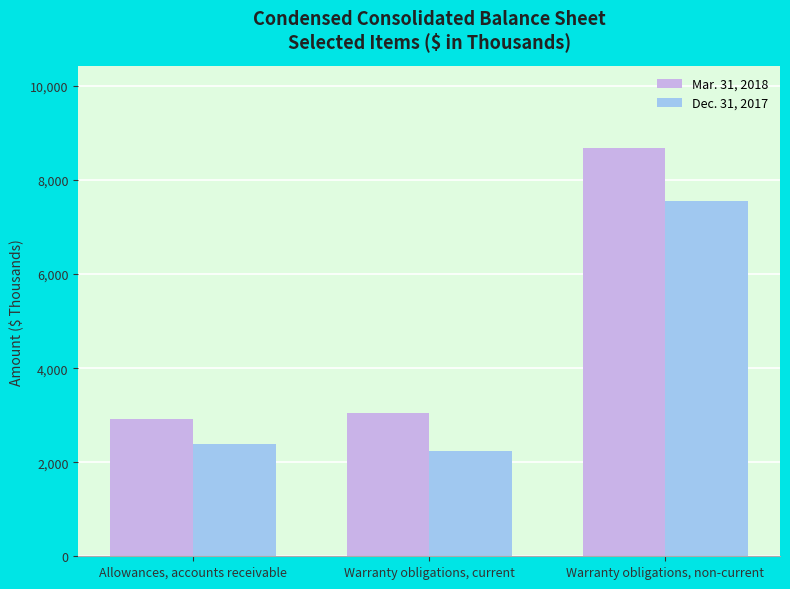

Reading left to right, list all the values displayed in this chart.

Mar. 31, 2018: Allowances, accounts receivable=2927	Warranty obligations, current=3041	Warranty obligations, non-current=8678
Dec. 31, 2017: Allowances, accounts receivable=2378	Warranty obligations, current=2240	Warranty obligations, non-current=7550